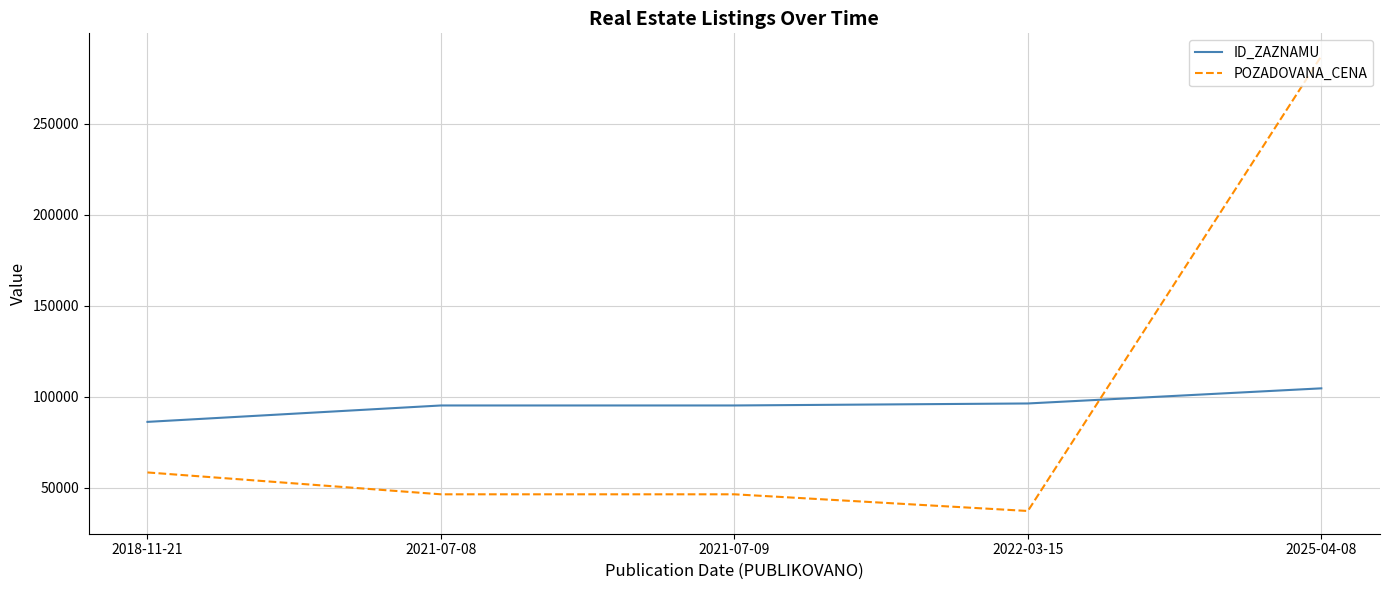

Is the value of POZADOVANA_CENA at 2018-11-21 greater than the value of ID_ZAZNAMU at 2018-11-21?

No